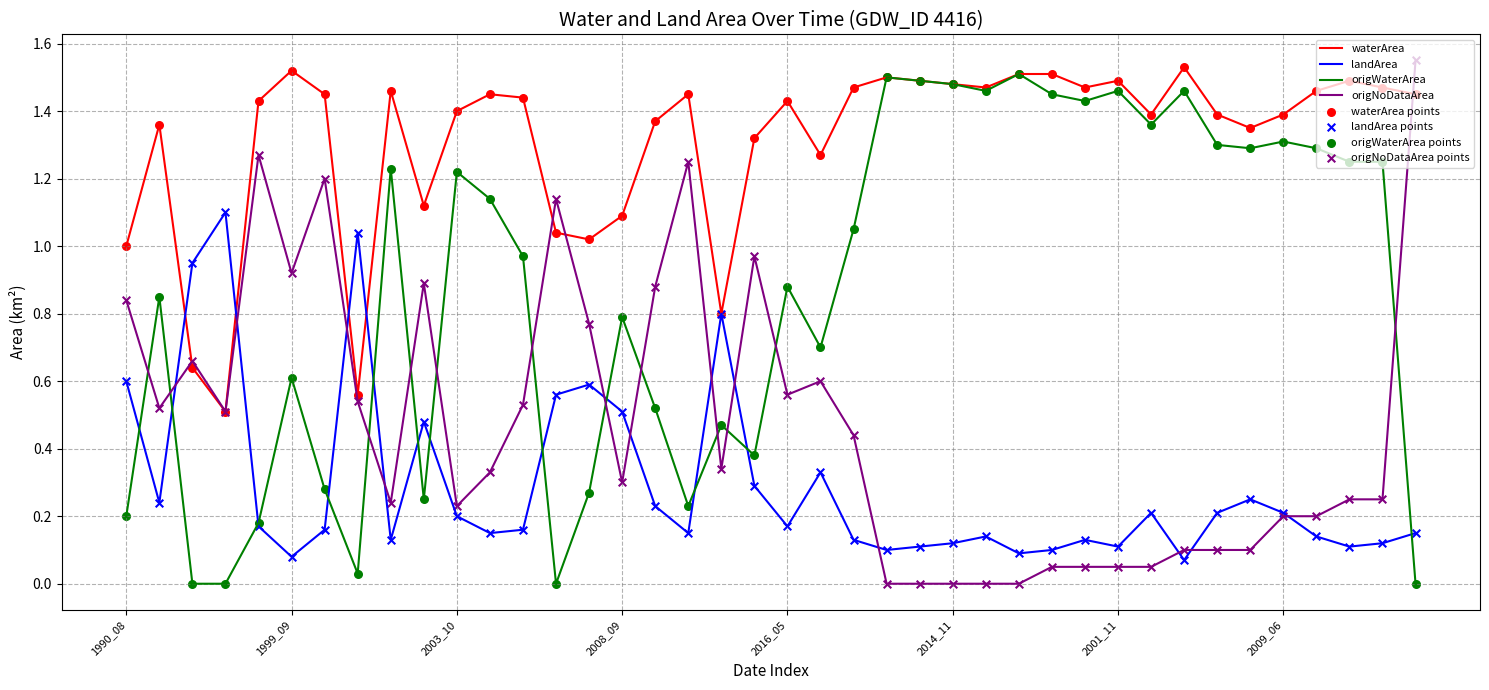

At how many categories does at least one series exceed 0?

40